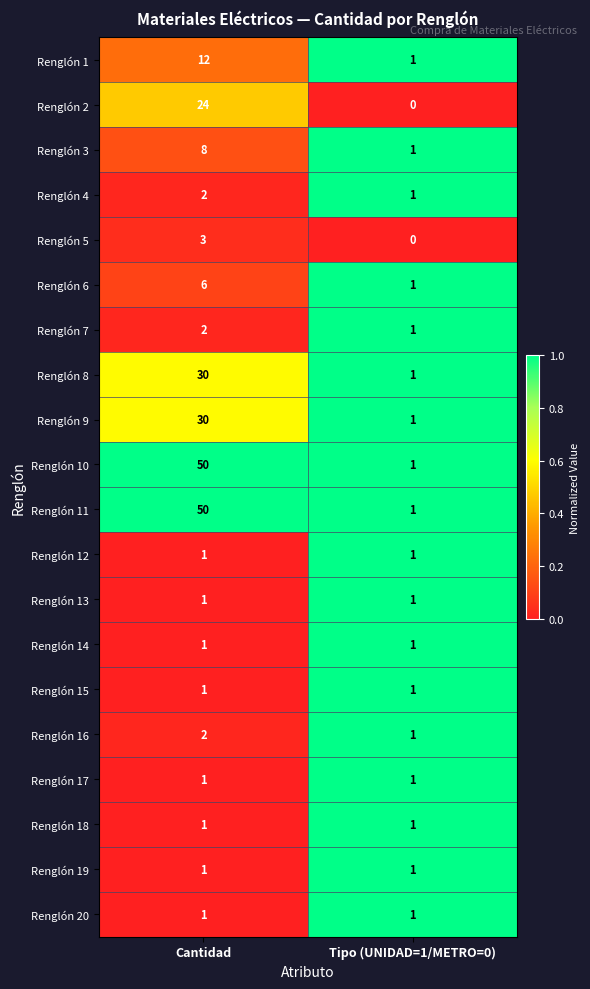

What is the difference between the highest and lowest values at Cantidad?

49